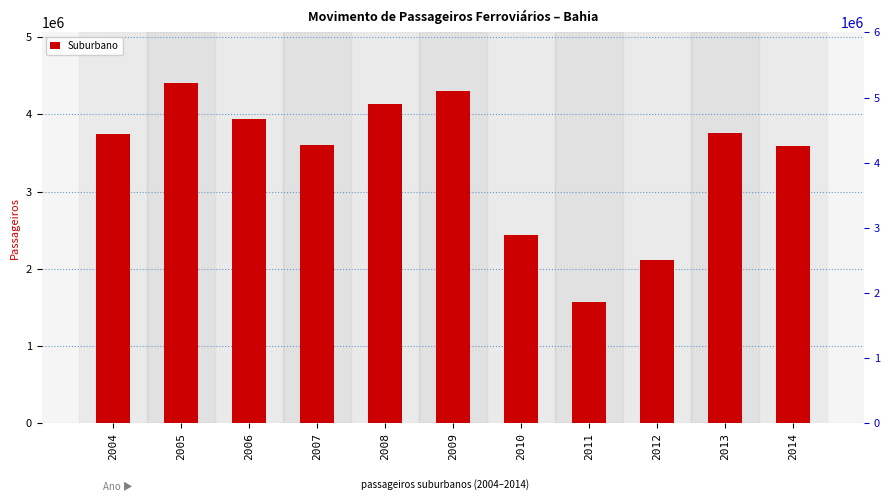

Rank the categories by value from highest to lowest.

2005, 2009, 2008, 2006, 2013, 2004, 2007, 2014, 2010, 2012, 2011